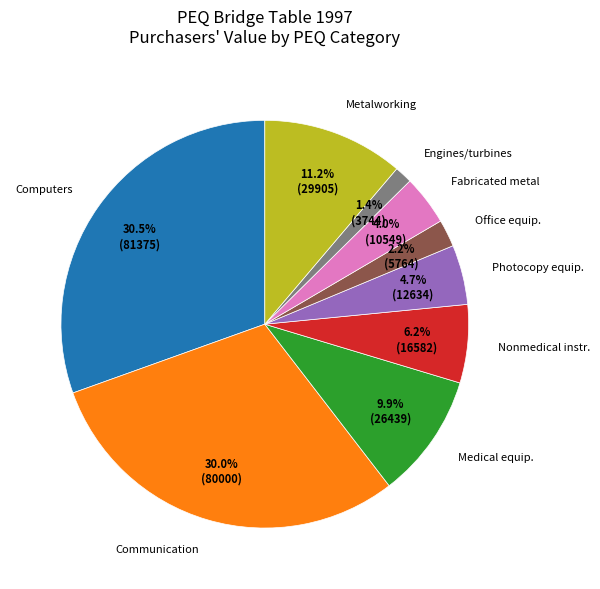

Which has a higher value, Computers or Nonmedical instr.?

Computers